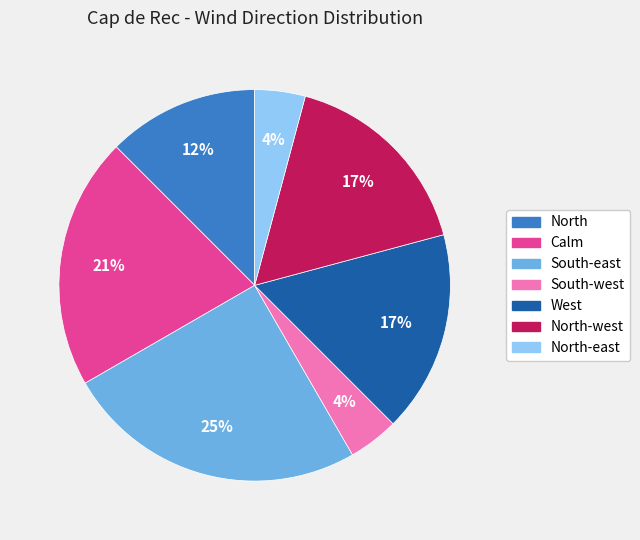

To the nearest percent, what is the difference between the largest and smallest slice percentages?

21%